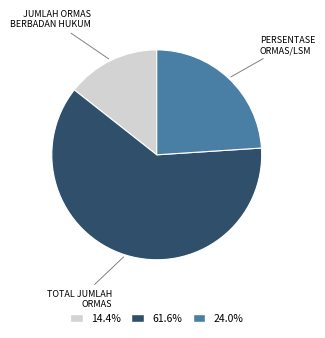

Does 61.6% account for over 50% of the chart?

Yes